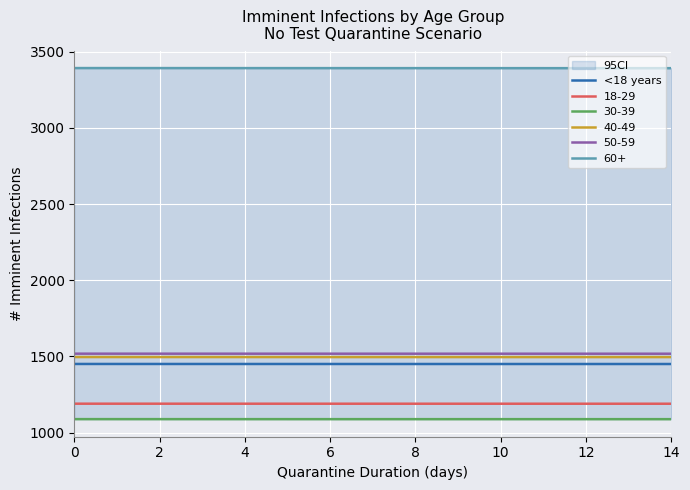

True or false: <18 years and 40-49 intersect in this chart.

False